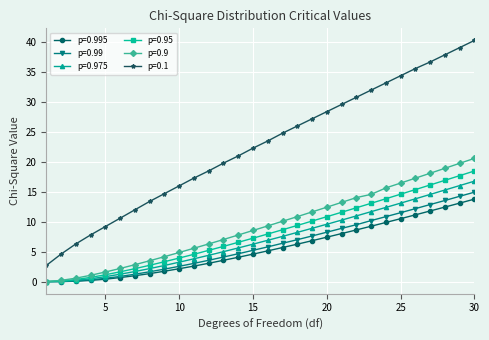

What is the value of the p=0.1 point at the 12th from the left?

18.5